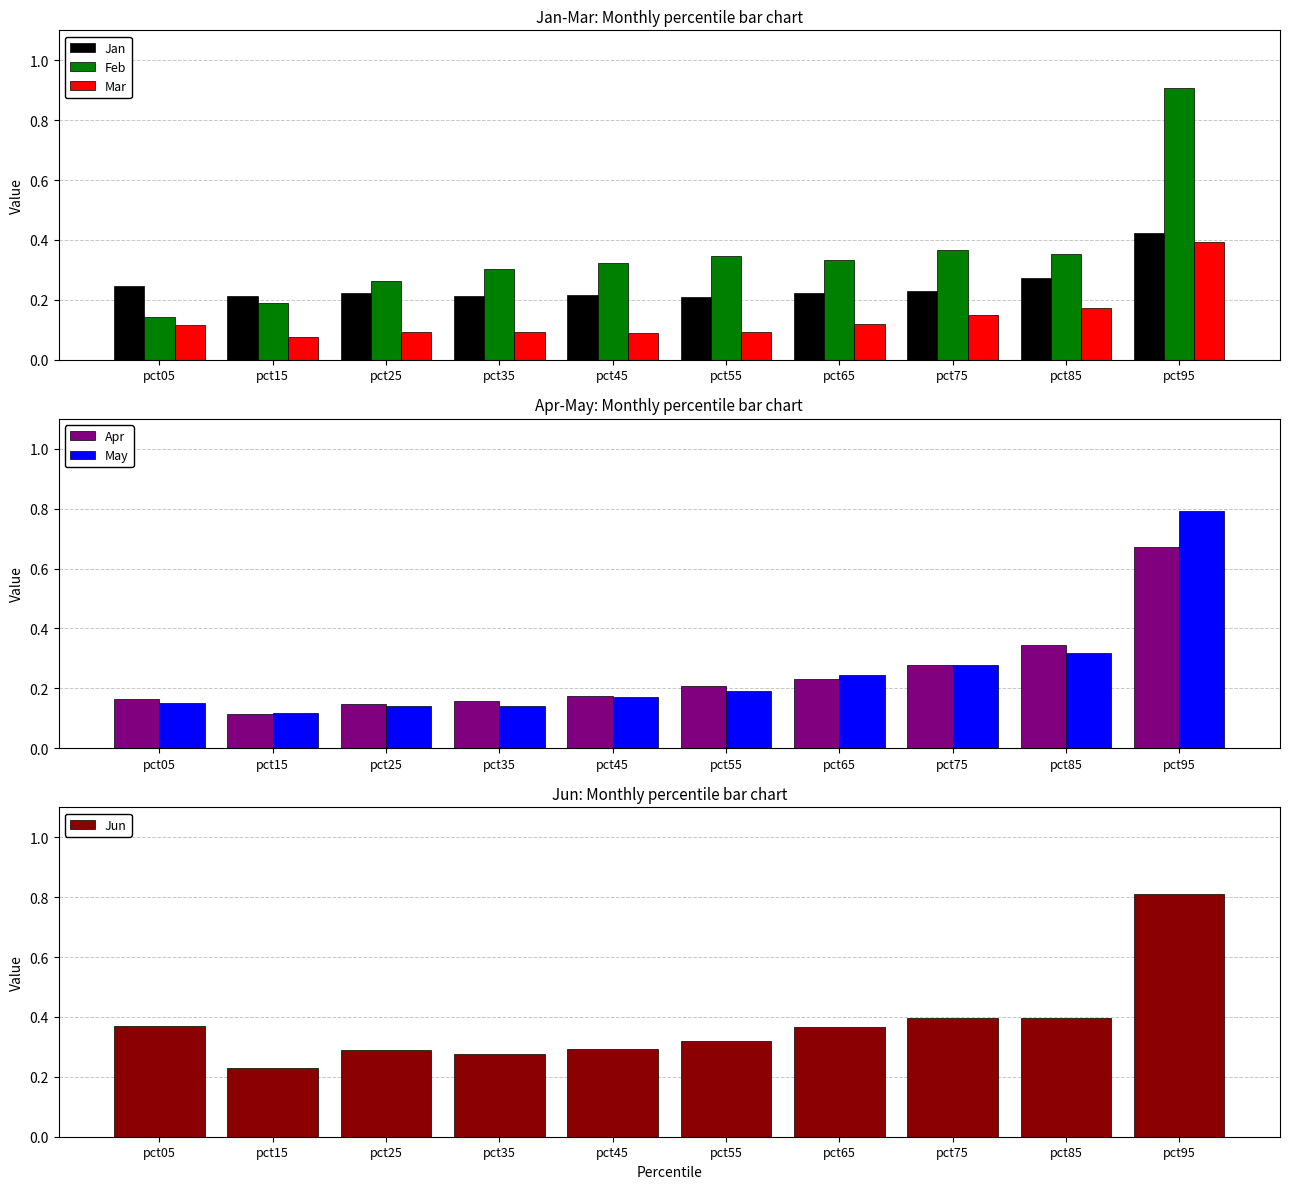

What is the total value across all series at pct95?

4.0